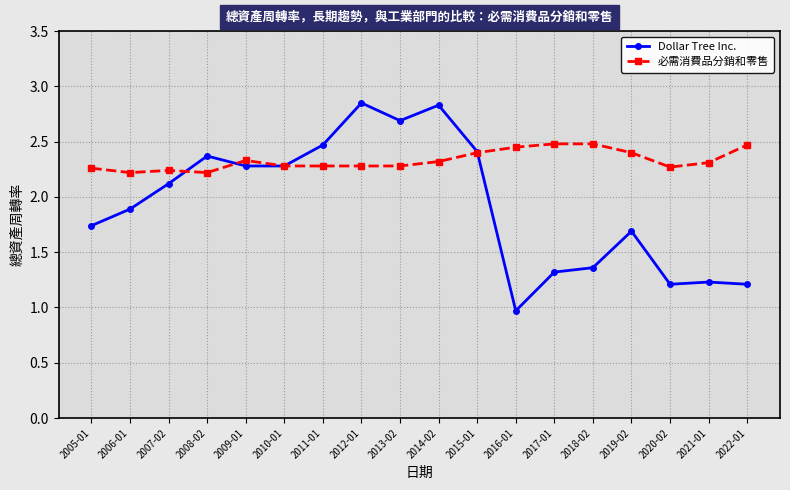

What is the value of the Dollar Tree Inc. point at the 2nd from the left?

1.9